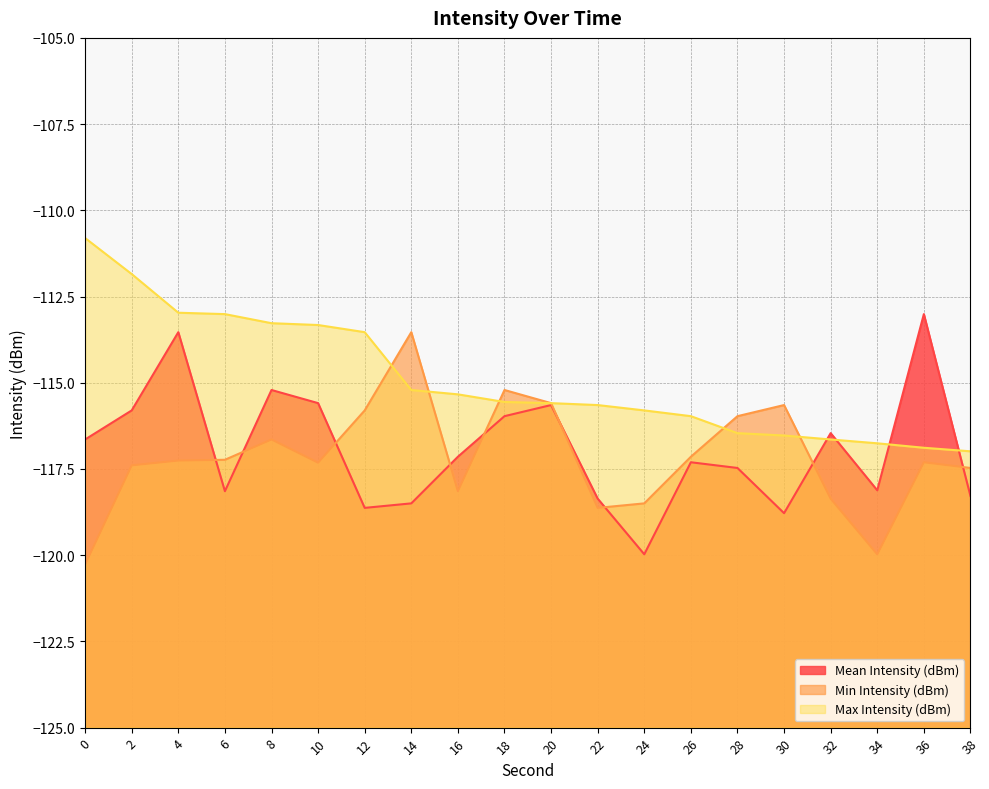

Does the chart have visible grid lines?

Yes